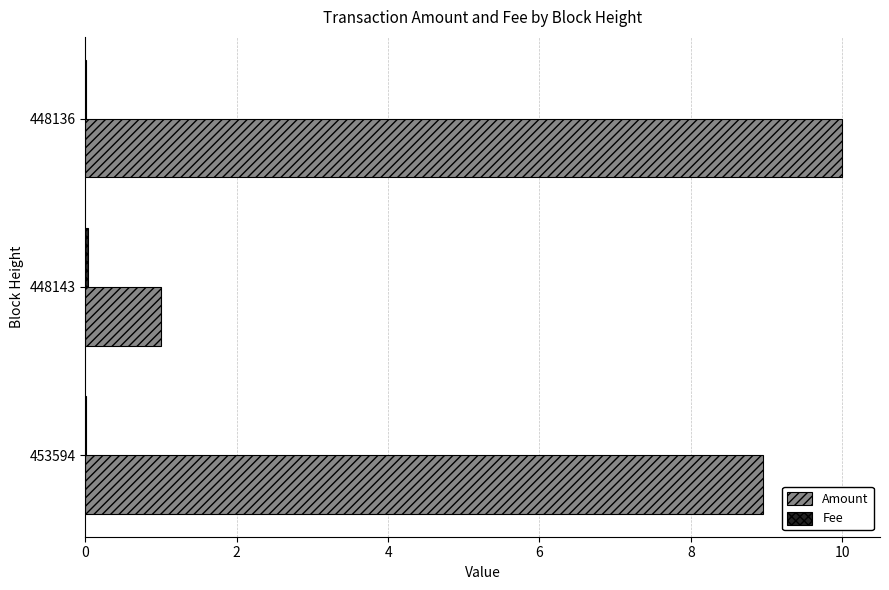

True or false: Amount has a value of 0.5 at 448143.

False